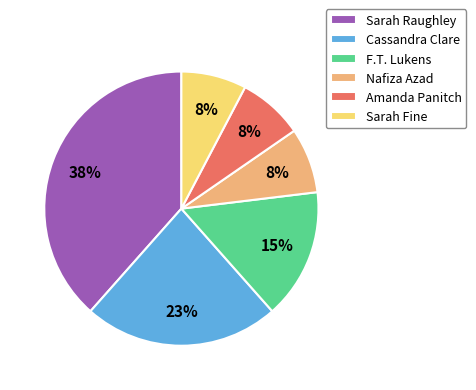

Is the sum of Sarah Fine and Sarah Raughley greater than half?

No